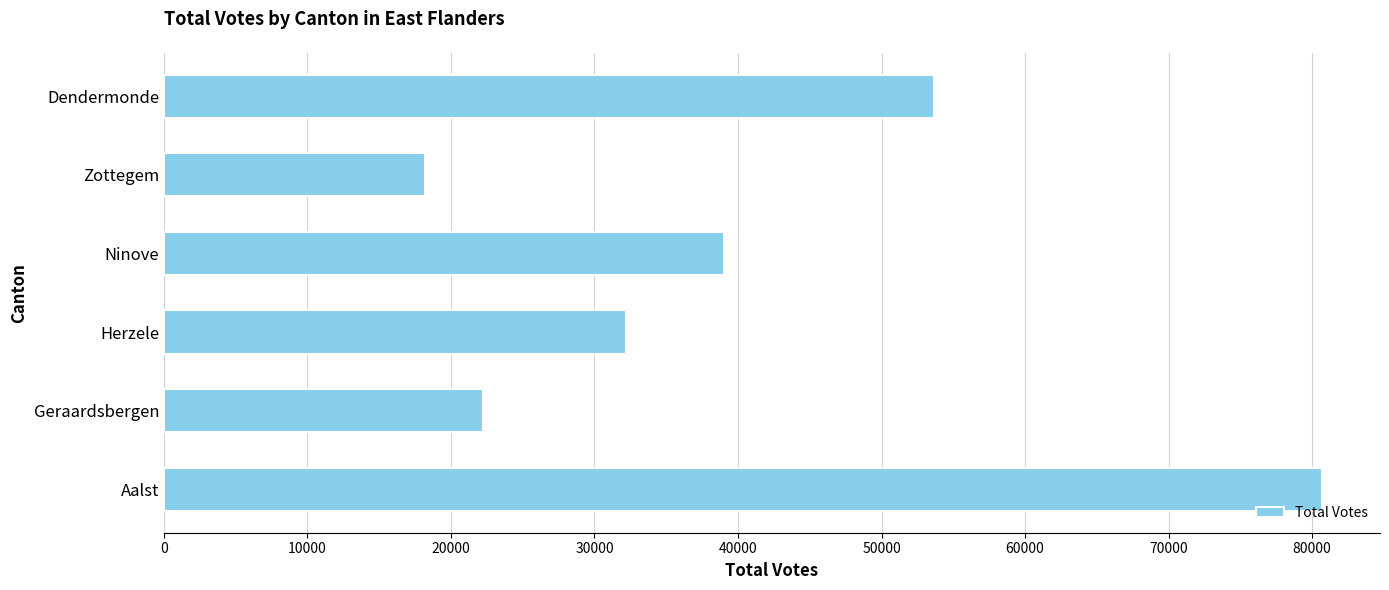

Between Geraardsbergen and Herzele, which is larger?

Herzele